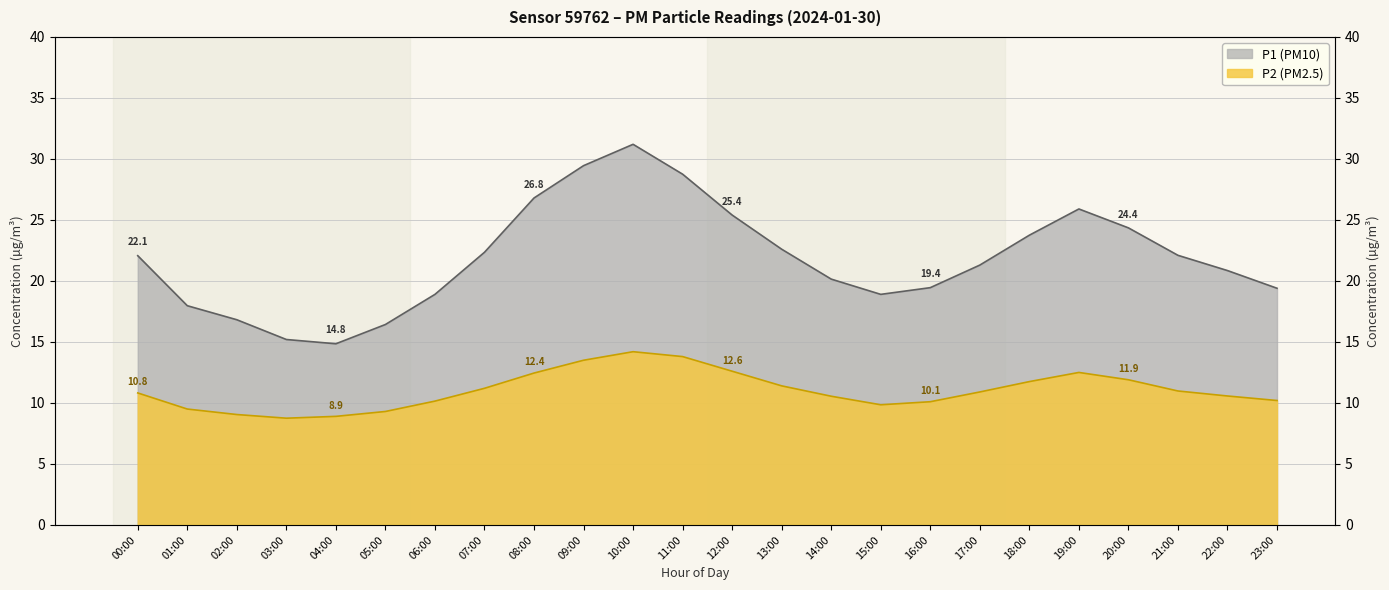

How many distinct data groups are displayed?

2